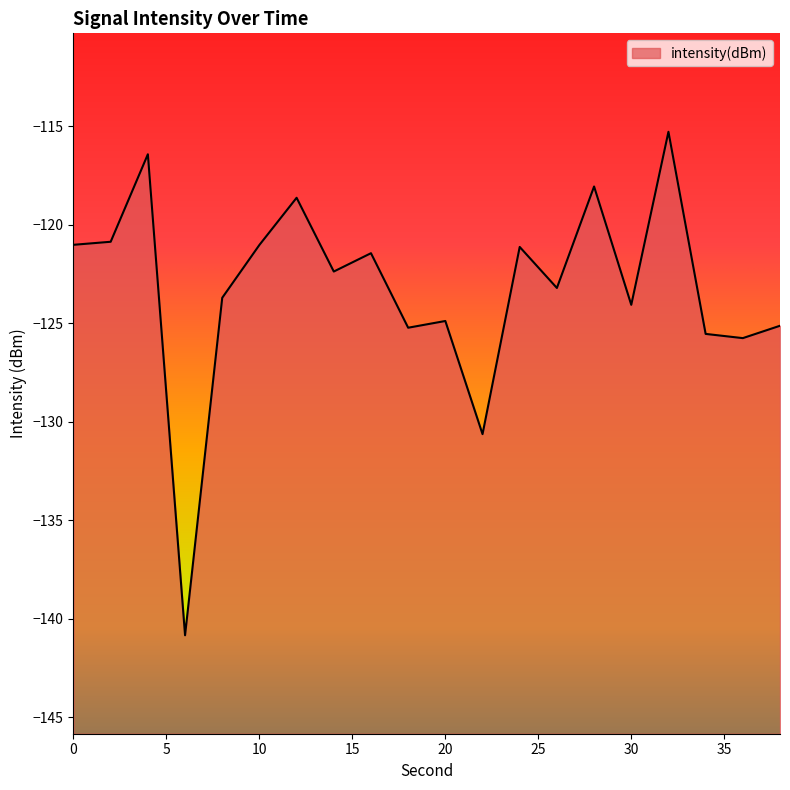

Count the number of data series in this chart.

1